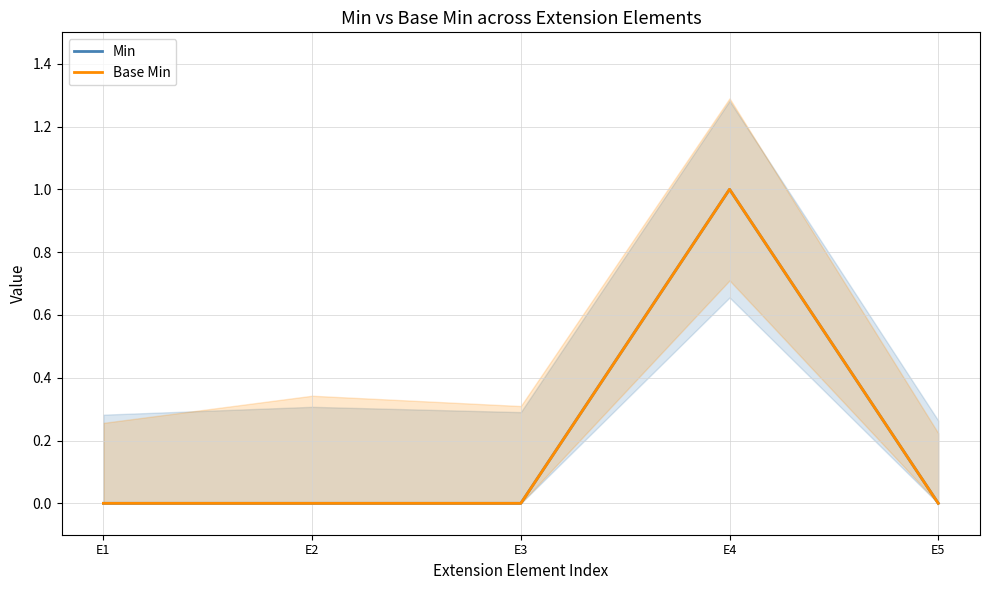

Which series changed the most between E1 and E5?

Min